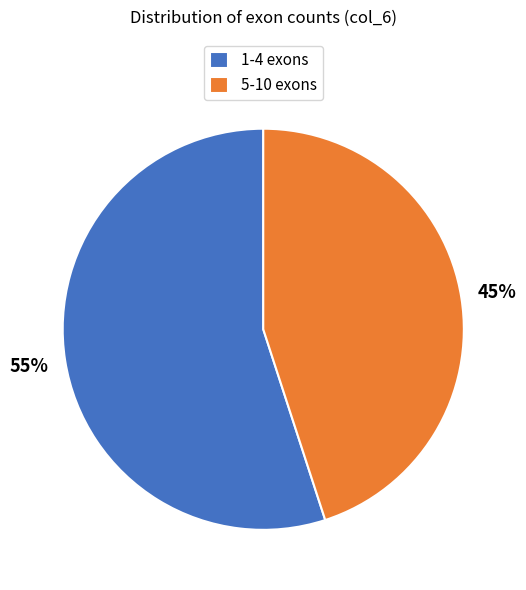

What percentage is the 5-10 exons slice, to the nearest percent?

45%